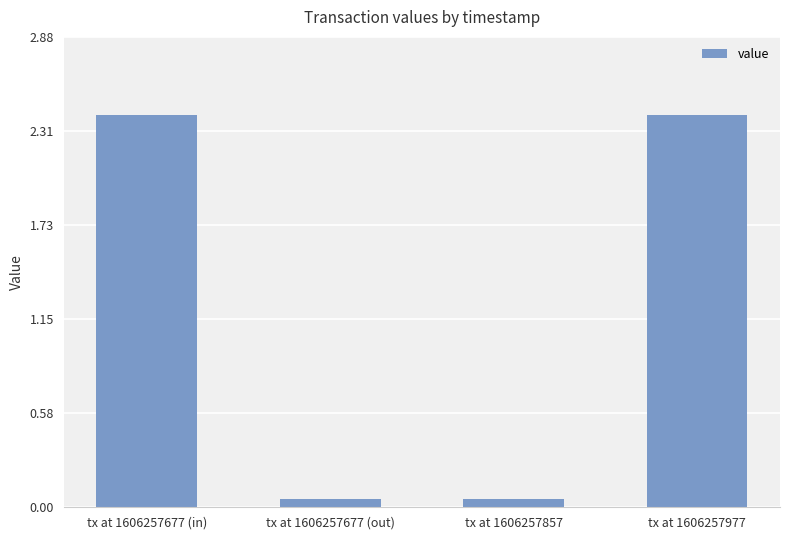

How many values are below 2?

2